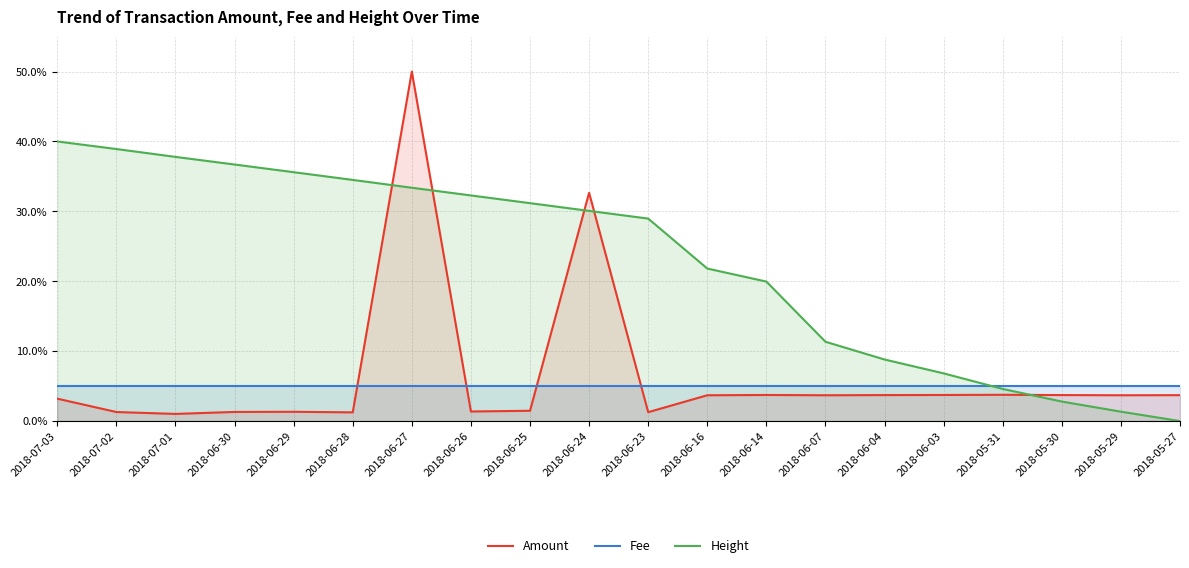

Which series has the largest total across all categories?

Height